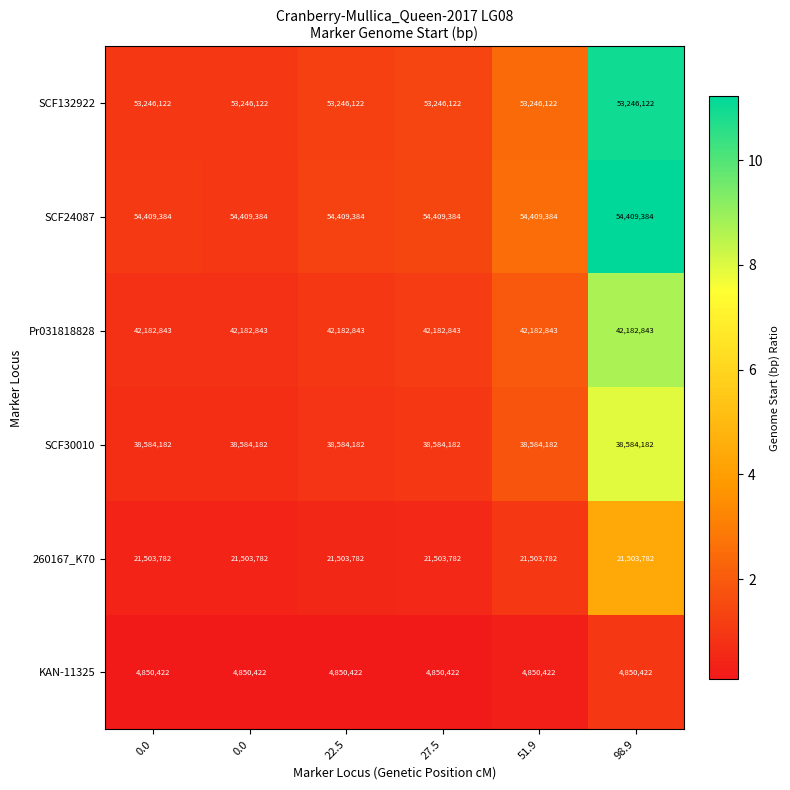

What is the difference between the highest and lowest values at 0.0?

0.9